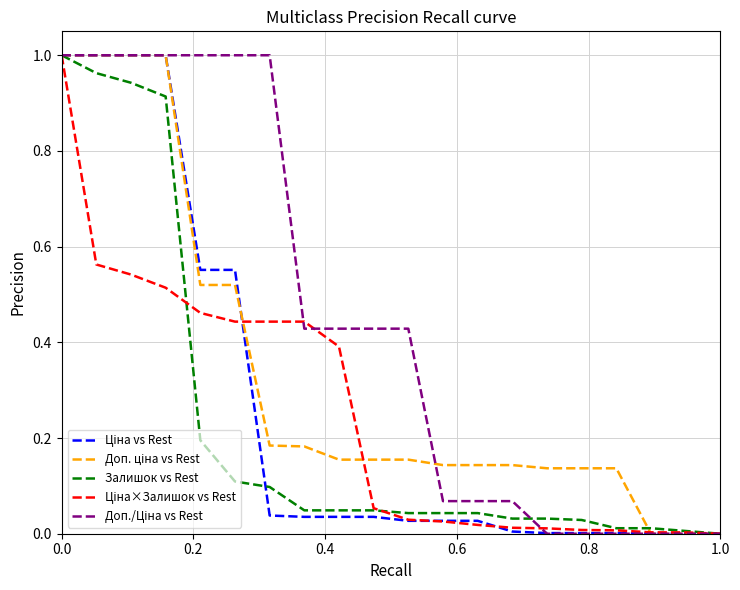

How many lines are shown in the chart?

5